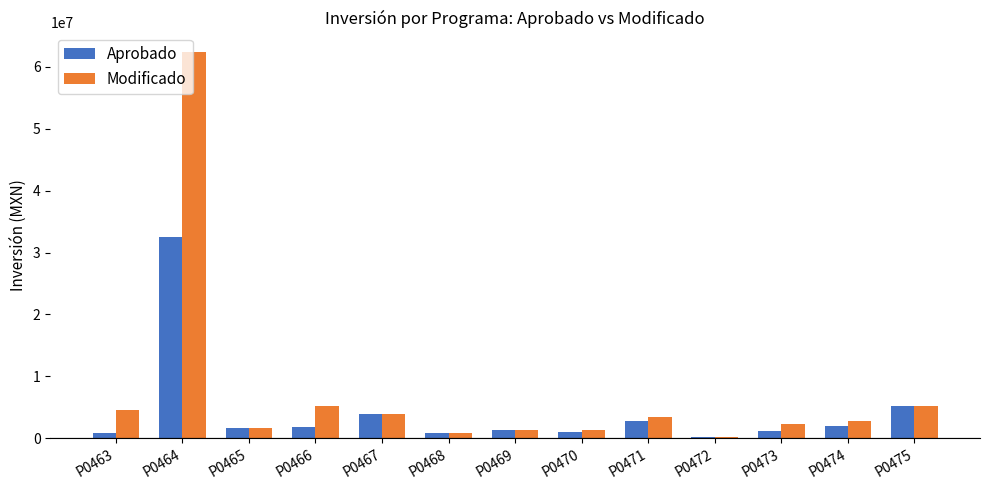

What is the difference between the second highest and minimum values in the Aprobado series?

4878180.0